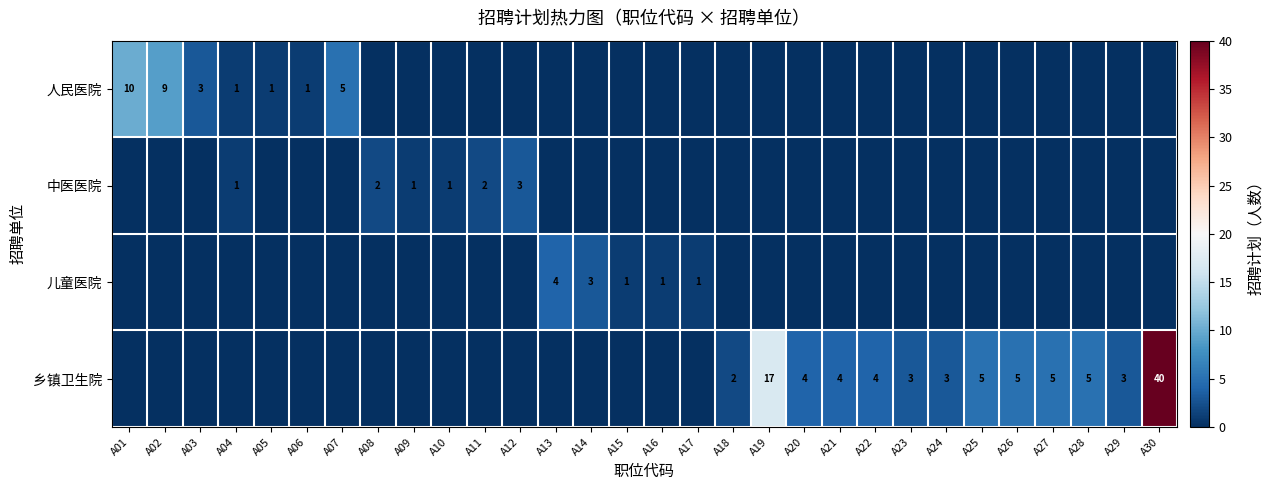

The value of 中医医院 at A11 is 2. True or false?

True